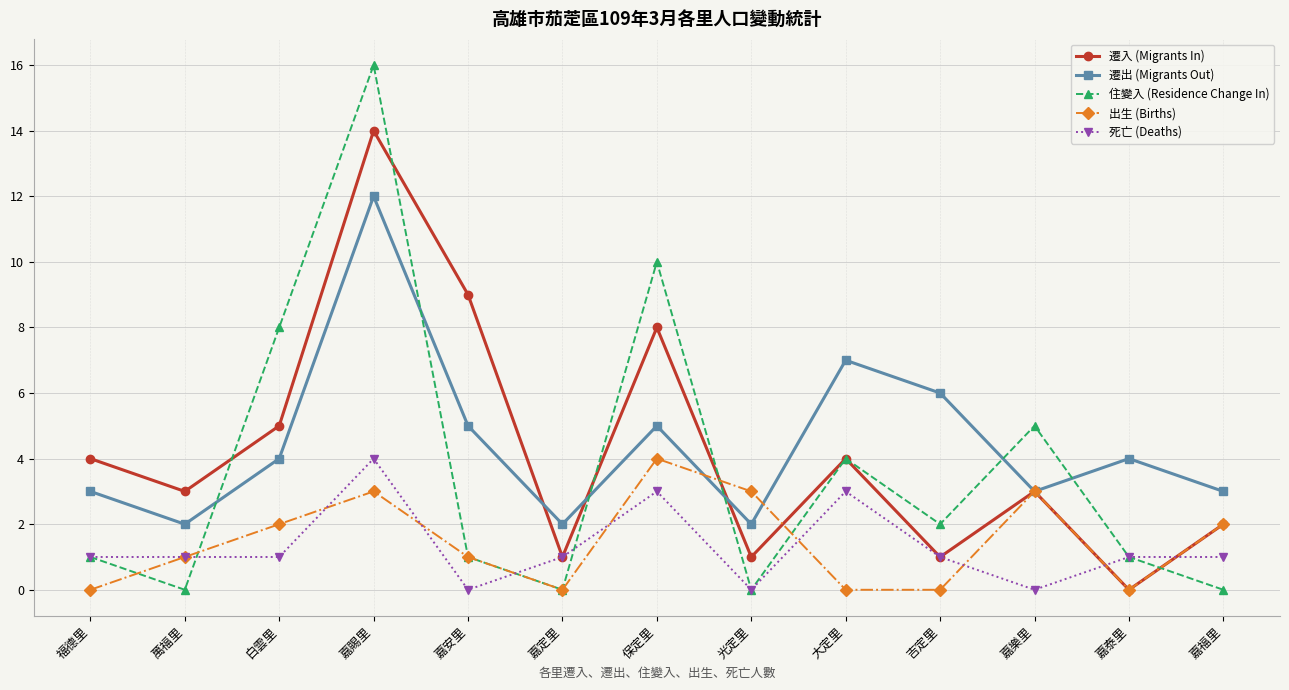

At which category is the sum across all series the highest?

嘉賜里